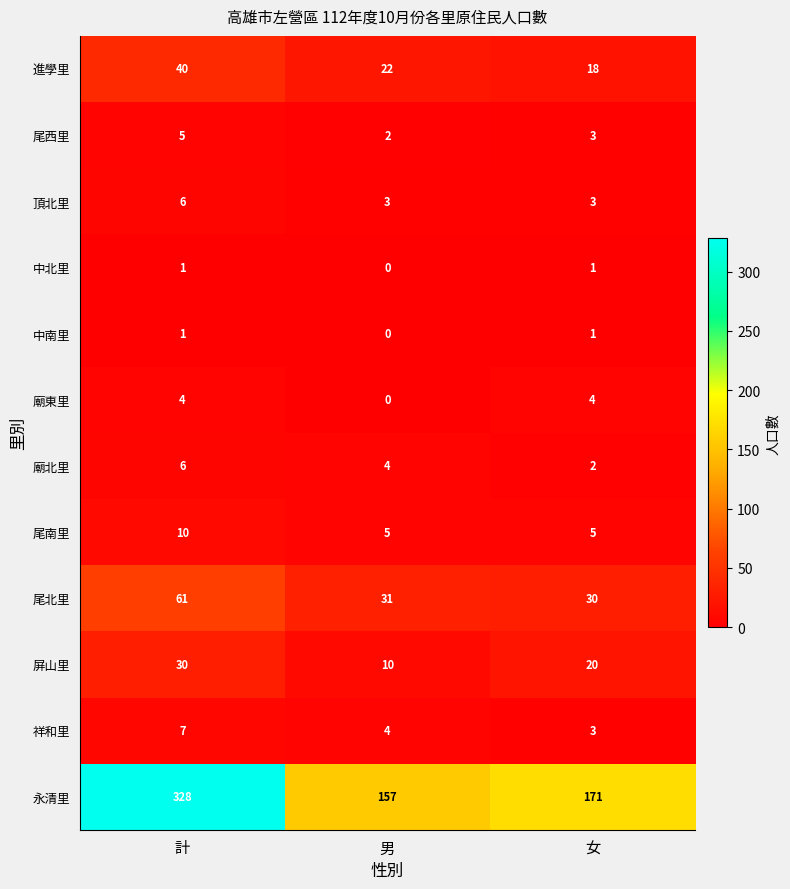

How many series are shown in this chart?

12